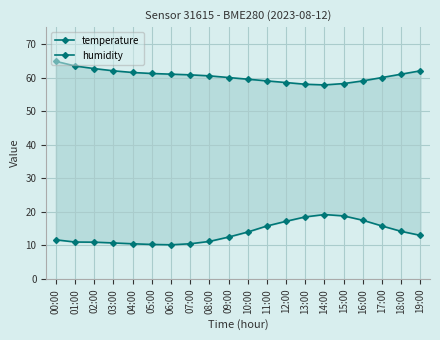

What is the label of the 10th point from the right?

10:00